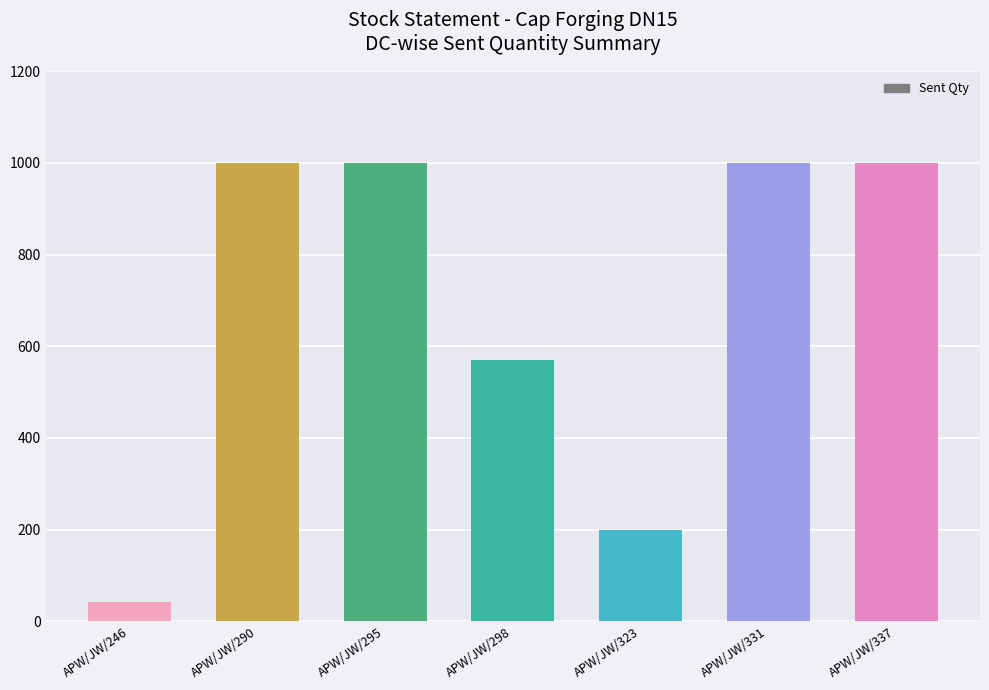

What is the smallest value displayed?

43